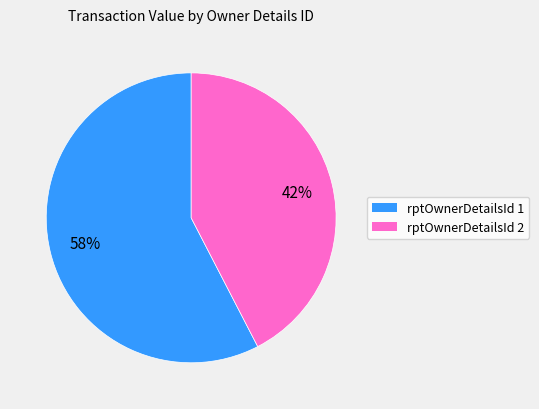

Which category has the smallest portion of the pie?

rptOwnerDetailsId 2